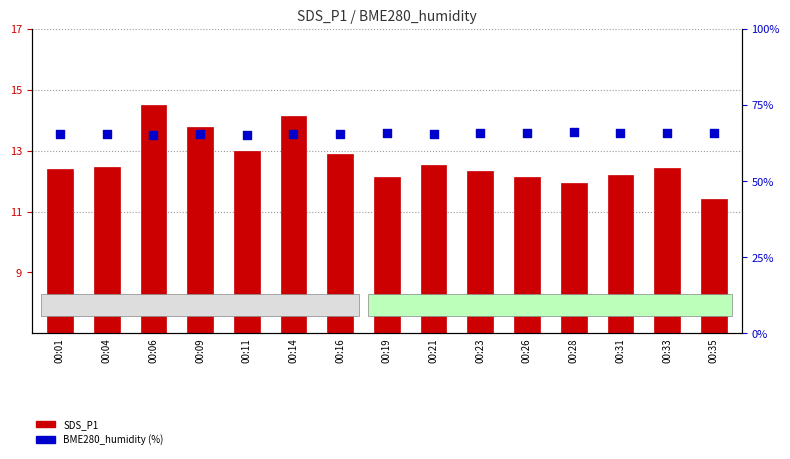

Which series has the largest total across all categories?

BME280_humidity